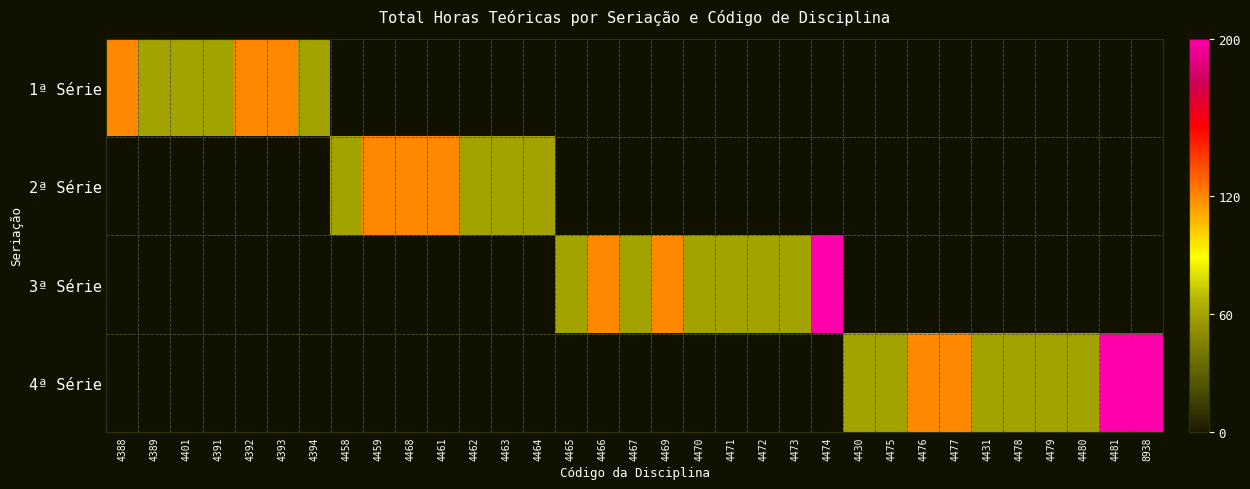

List the series in order of their overall mean, lowest first.

1ª Série, 2ª Série, 3ª Série, 4ª Série